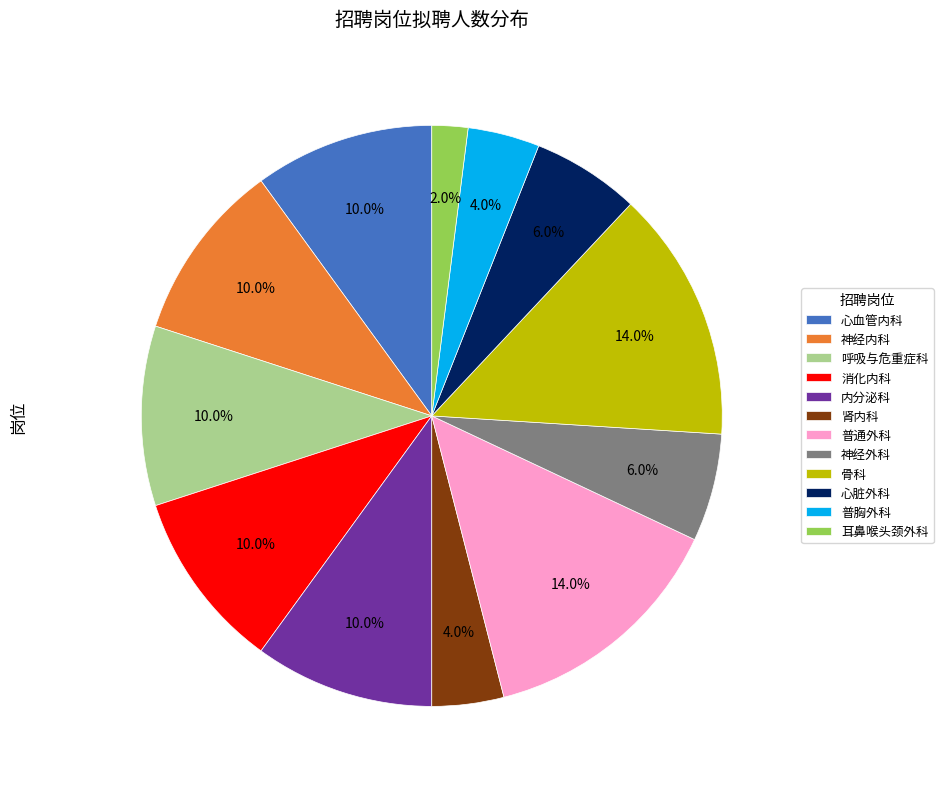

Count the number of slices in the pie.

12